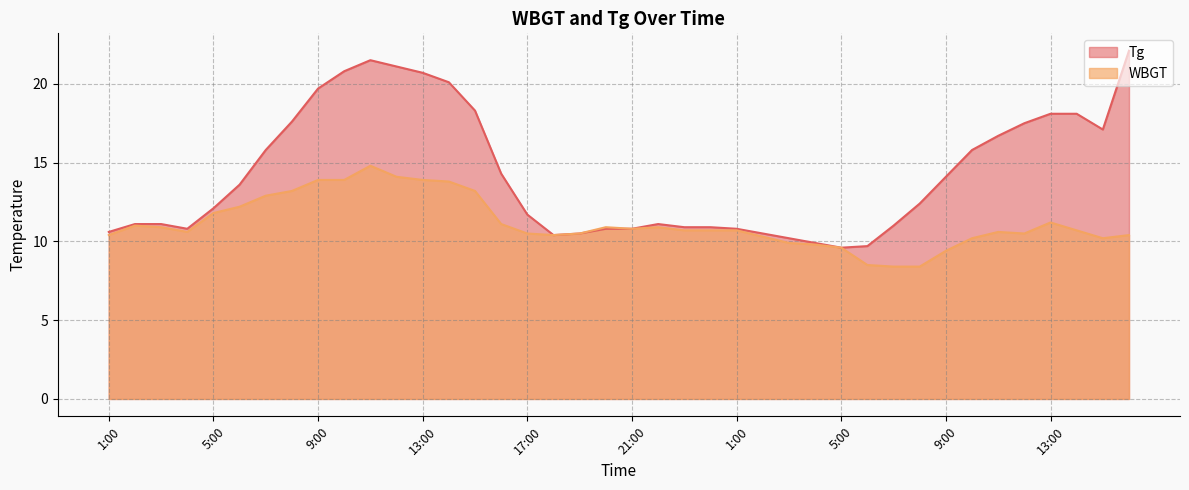

Reading left to right, transcribe all the data shown in this chart.

Tg: 1:00=10.6	2:00=11.1	3:00=11.1	4:00=10.8	5:00=12.1	6:00=13.6	7:00=15.8	8:00=17.6	9:00=19.7	10:00=20.8	11:00=21.5	12:00=21.1	13:00=20.7	14:00=20.1	15:00=18.3	16:00=14.3	17:00=11.7	18:00=10.4	19:00=10.5	20:00=10.8	21:00=10.8	22:00=11.1	23:00=10.9	24:00=10.9	1:00=10.8	2:00=10.5	3:00=10.2	4:00=9.9	5:00=9.6	6:00=9.7	7:00=11.0	8:00=12.4	9:00=14.1	10:00=15.8	11:00=16.7	12:00=17.5	13:00=18.1	14:00=18.1	15:00=17.1	16:00=22.1
WBGT: 1:00=10.4	2:00=11.0	3:00=10.9	4:00=10.6	5:00=11.8	6:00=12.2	7:00=12.9	8:00=13.2	9:00=13.9	10:00=13.9	11:00=14.8	12:00=14.1	13:00=13.9	14:00=13.8	15:00=13.2	16:00=11.1	17:00=10.5	18:00=10.4	19:00=10.5	20:00=10.9	21:00=10.8	22:00=10.9	23:00=10.7	24:00=10.7	1:00=10.7	2:00=10.3	3:00=9.9	4:00=9.8	5:00=9.6	6:00=8.5	7:00=8.4	8:00=8.4	9:00=9.4	10:00=10.2	11:00=10.6	12:00=10.5	13:00=11.2	14:00=10.7	15:00=10.2	16:00=10.4